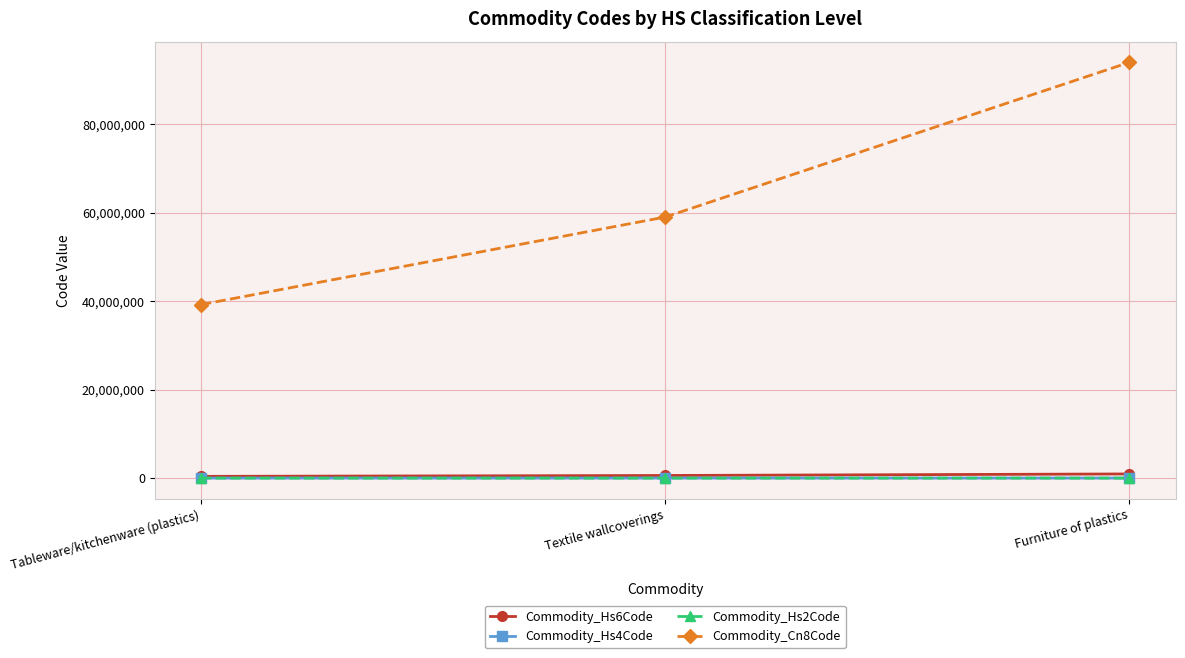

Is this an area chart (filled region under the line)?

No